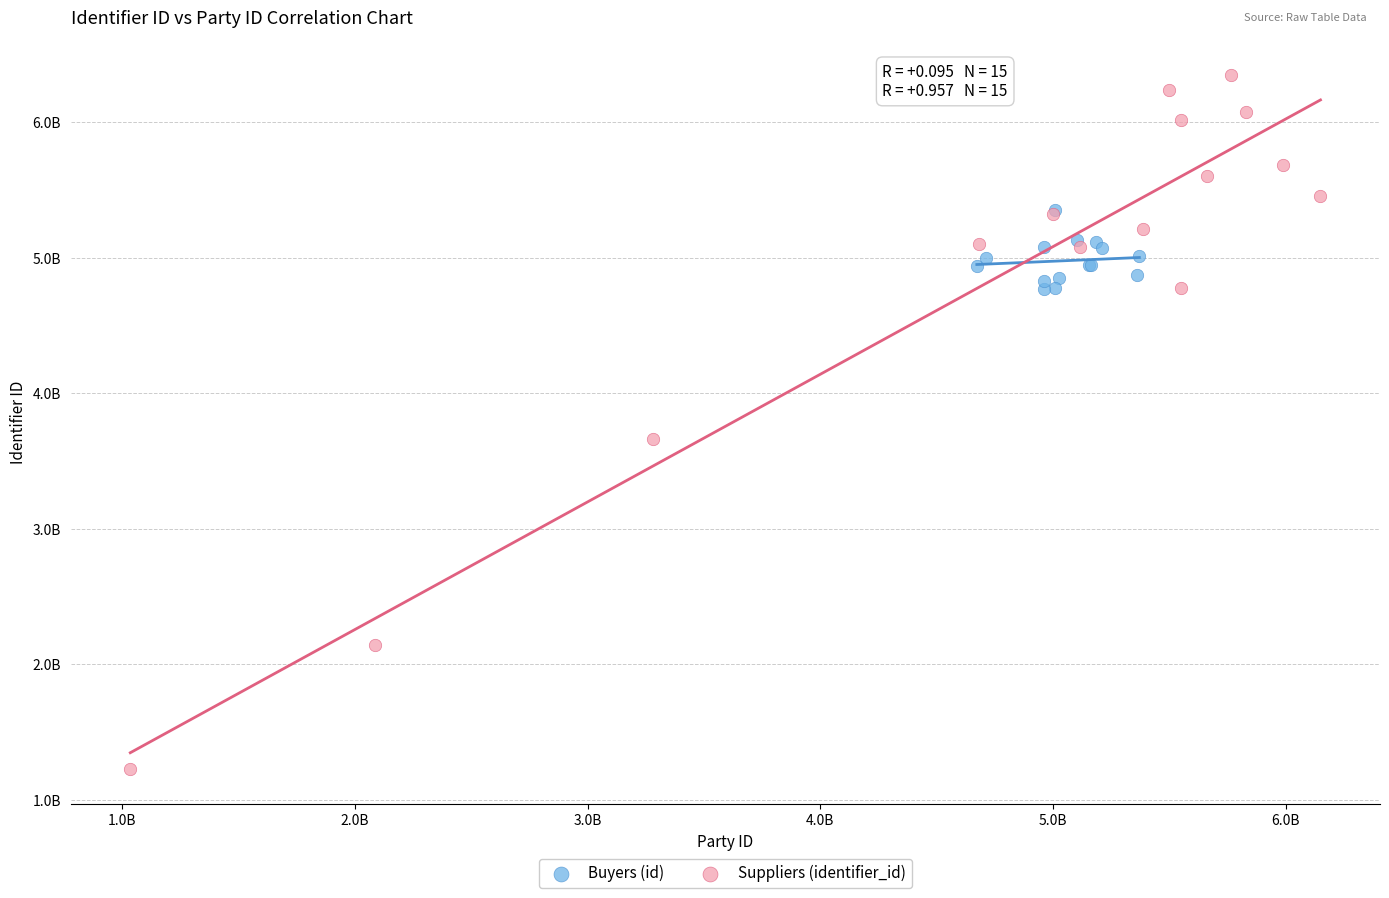

Which series contains the highest Y value?

Suppliers (identifier_id)